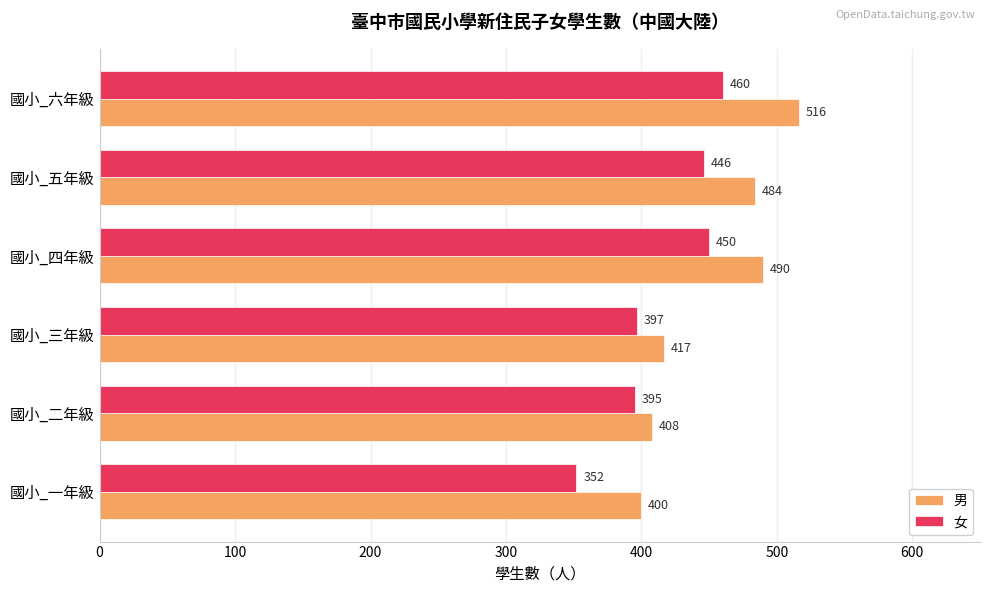

Is it true that 女 equals 395 at 國小_二年級?

True